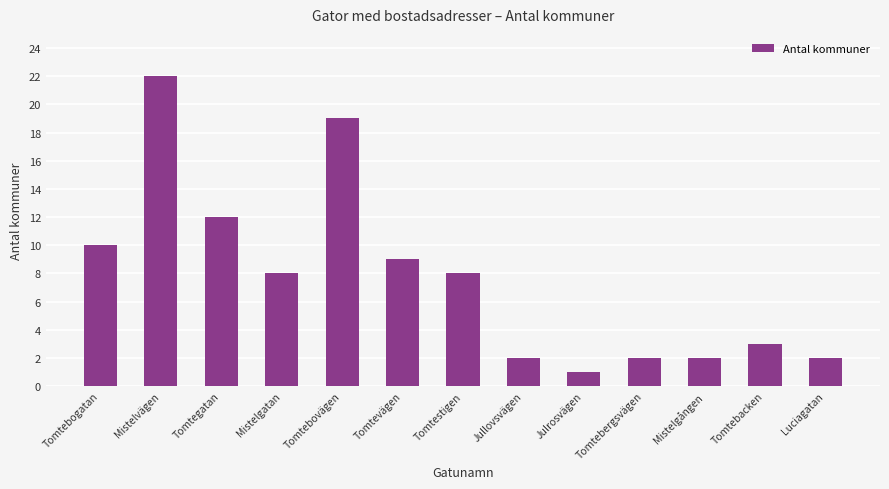

Reading left to right, transcribe all the data shown in this chart.

10	22	12	8	19	9	8	2	1	2	2	3	2